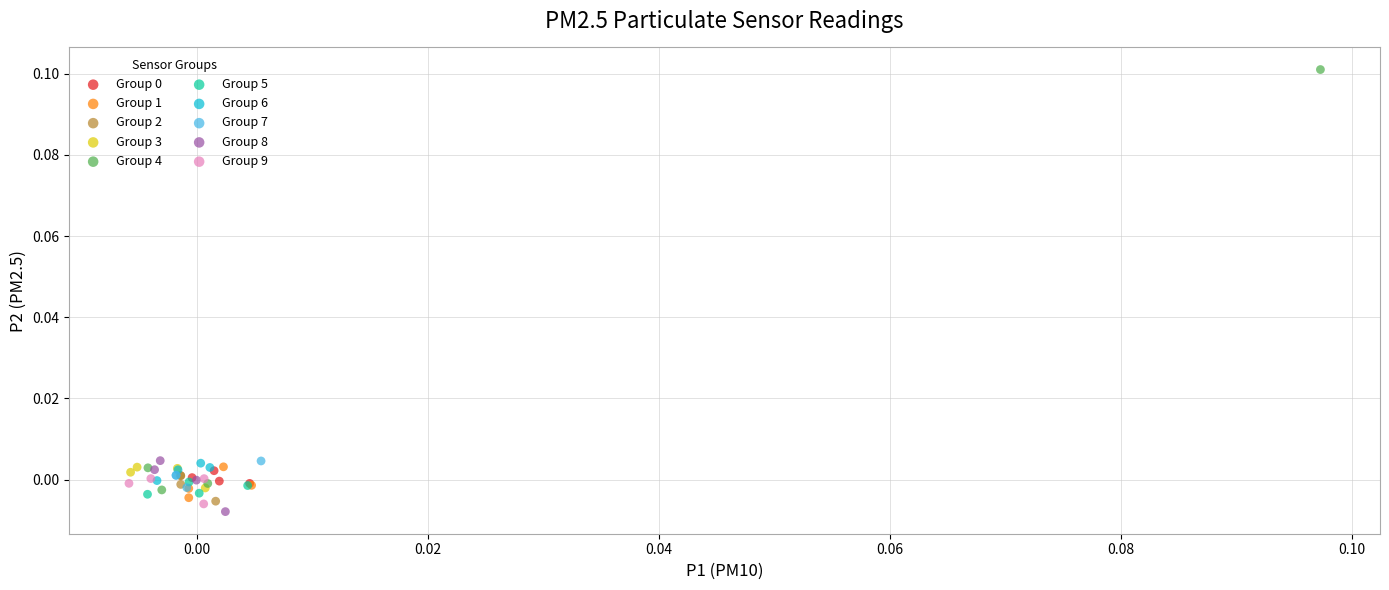

Which series contains the highest Y value?

Group 4